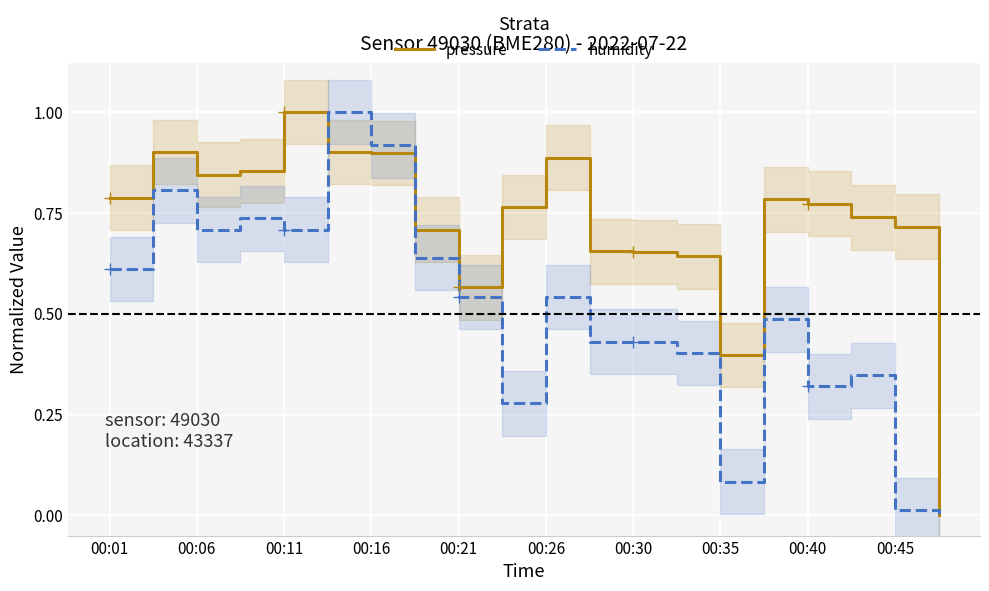

What is the maximum value for pressure?

1.0